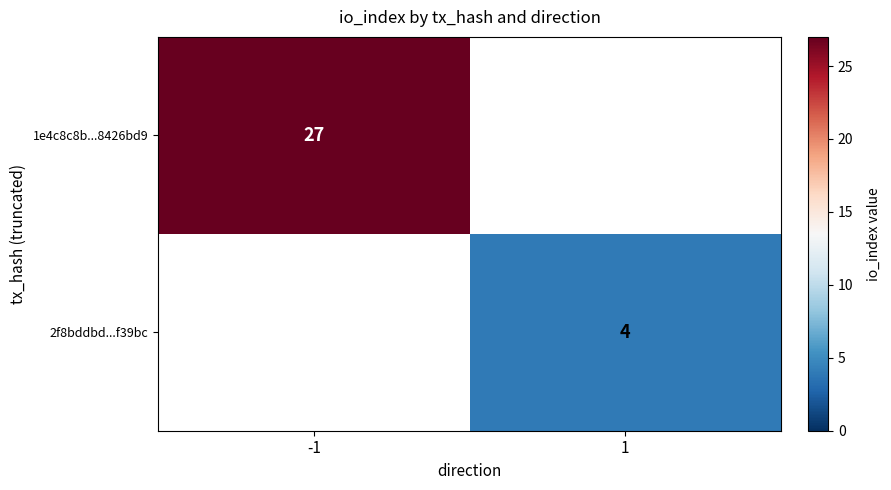

The 2f8bddbd...f39bc series shows 2 at 1. True or false?

False